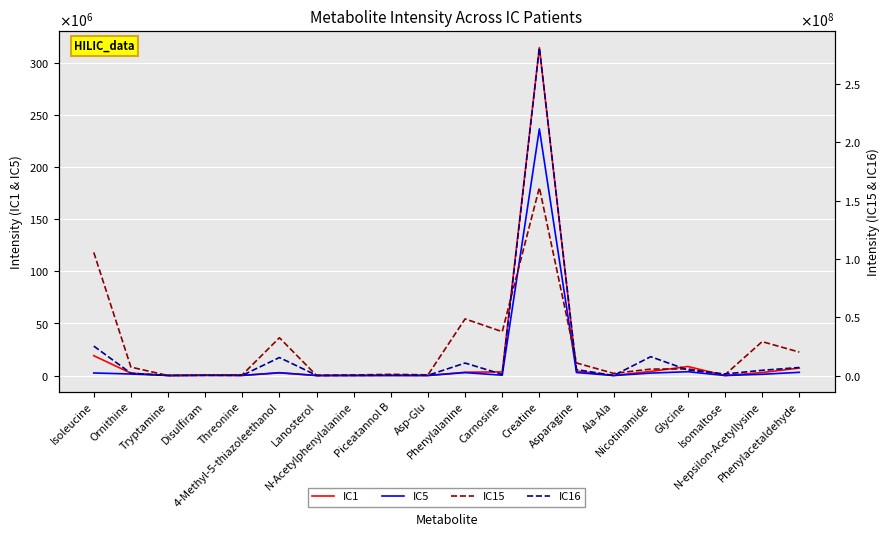

Where does the IC5 series first go above 1222529?

Isoleucine